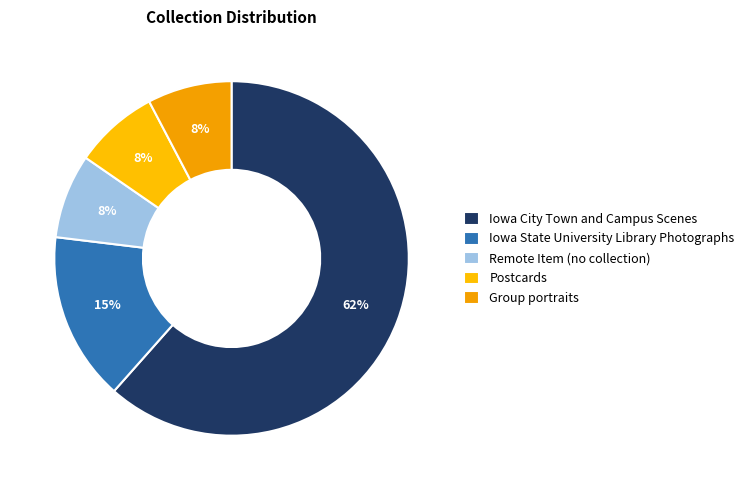

What percentage do Postcards and Iowa State University Library Photographs together represent?

23.1%